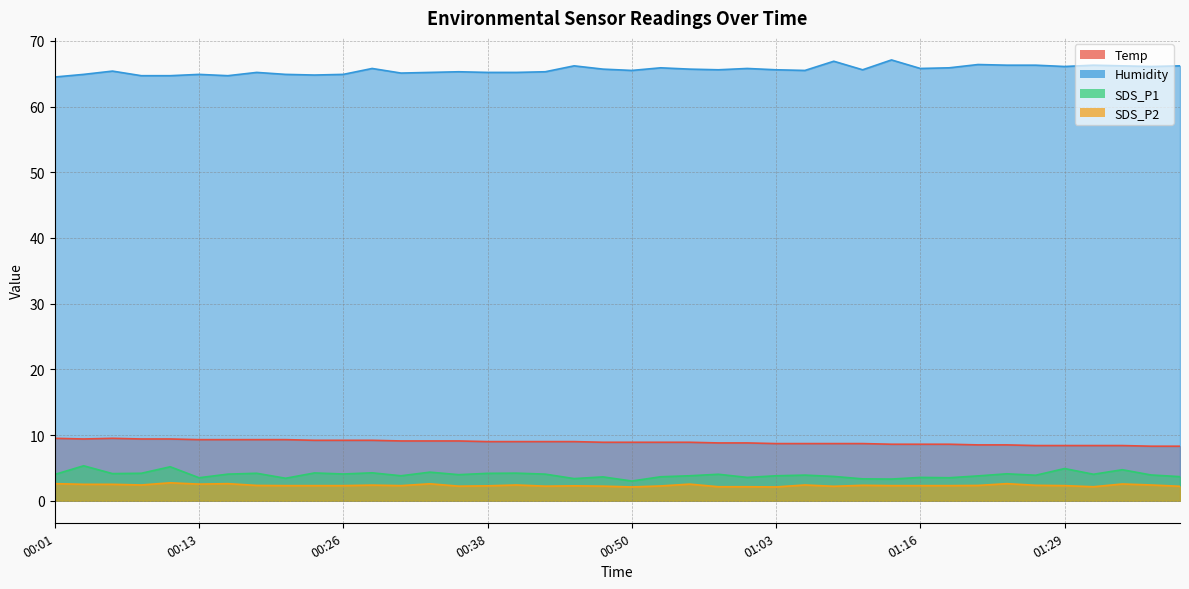

Where is SDS_P2 nearest to the value 2?

00:50